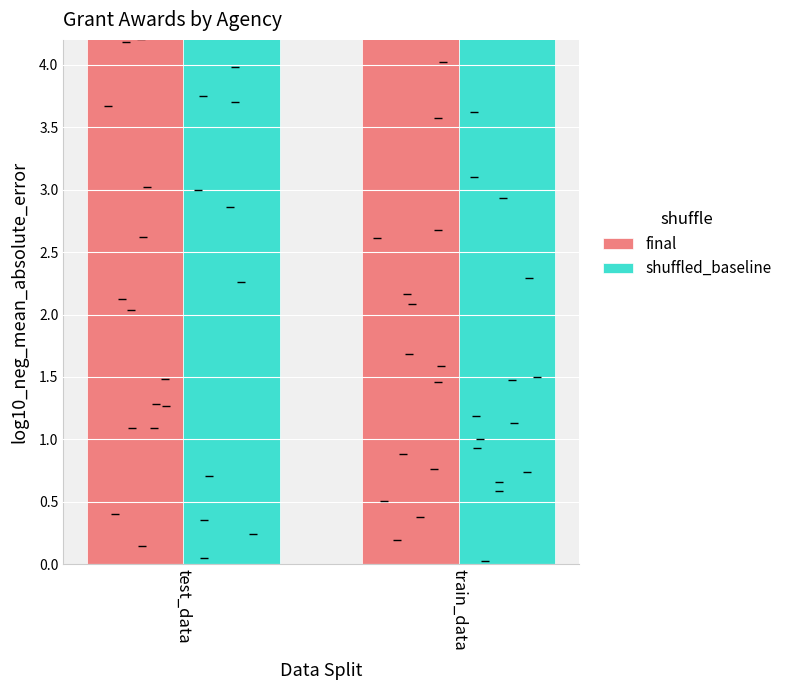

Which series has the largest Y range (max minus min)?

shuffled_baseline